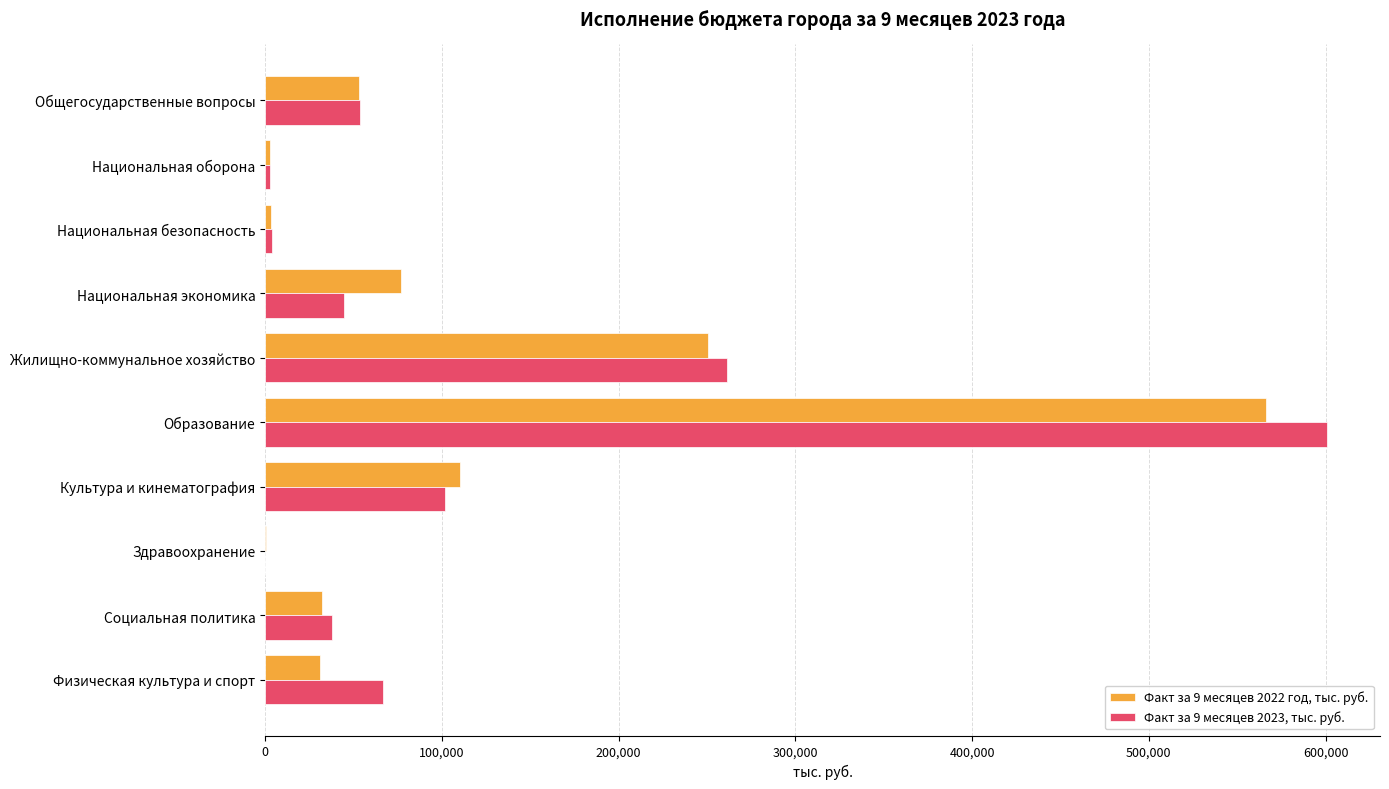

Count the number of data series in this chart.

2